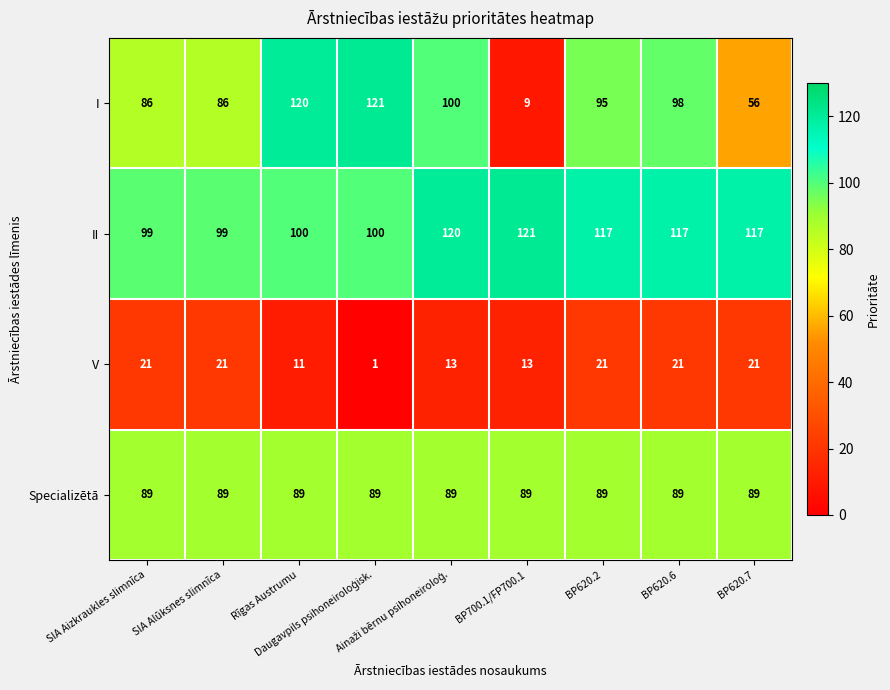

What is the maximum value shown in the chart?

121